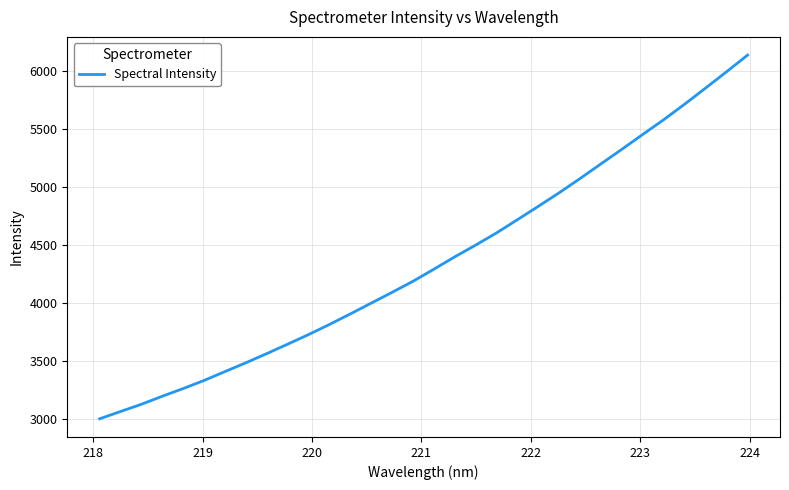

What is the difference between the maximum and minimum values?

3141.6